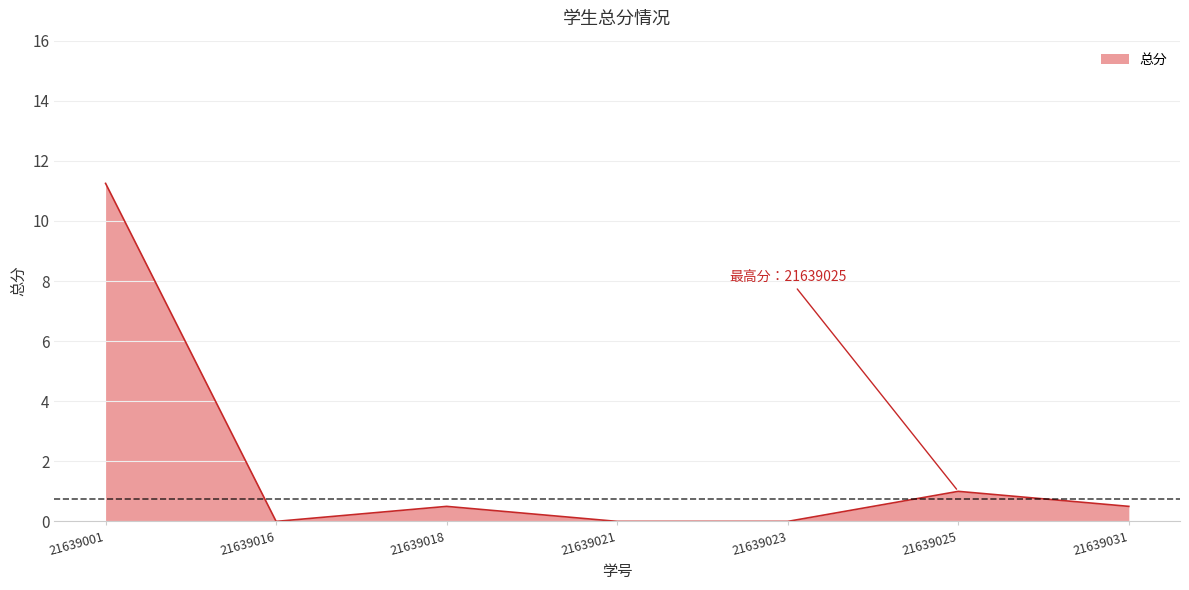

Is it true that the value at 21639025 is 1.0?

True